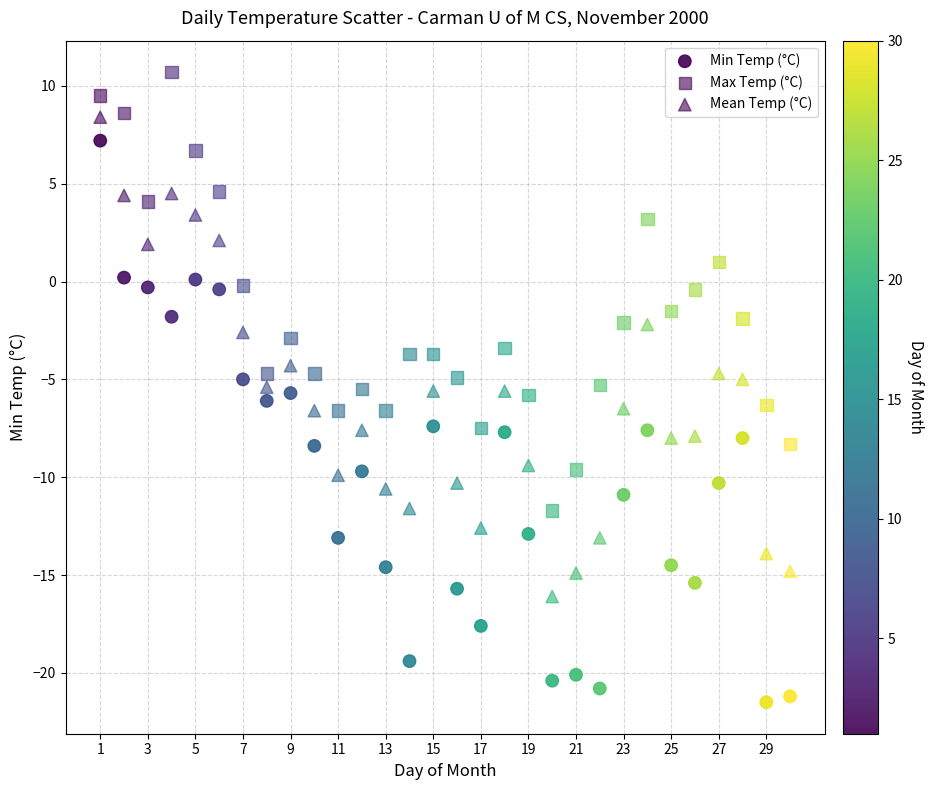

How many data points are displayed?

90